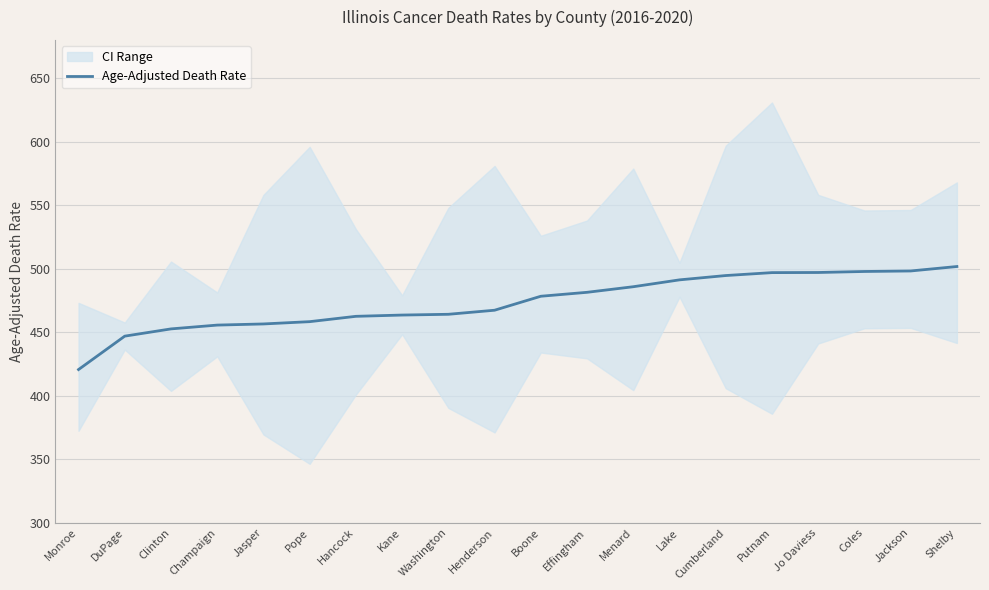

The value of Age-Adjusted Death Rate at Clinton is 452.5. True or false?

True